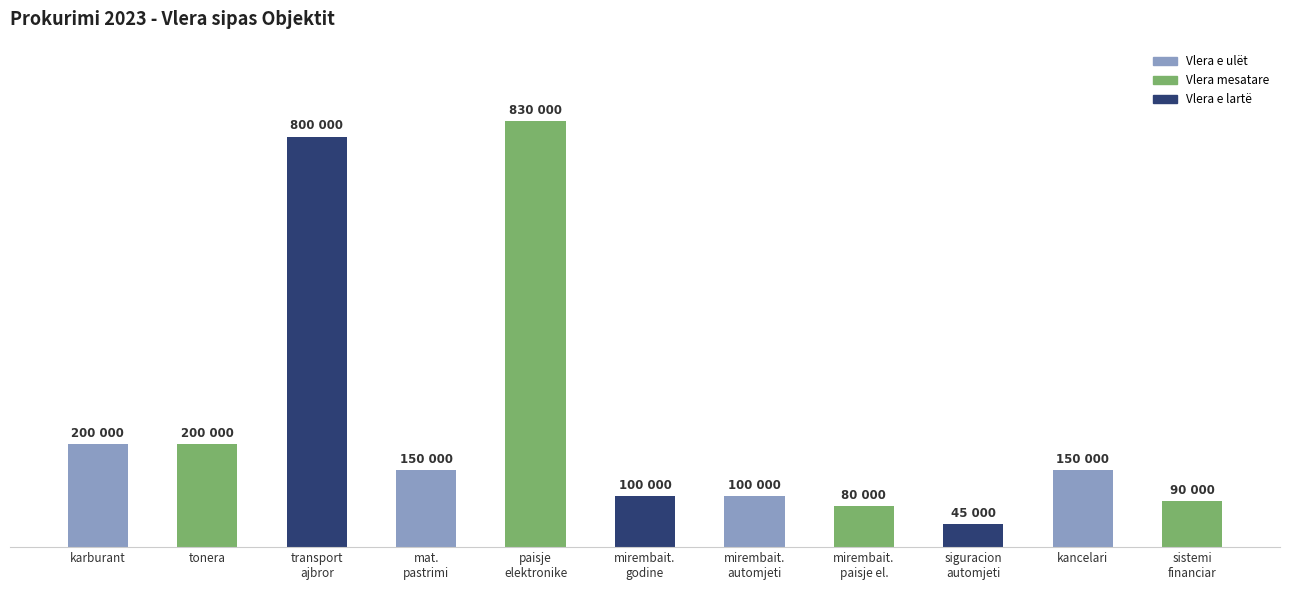

Are the bars horizontal?

No